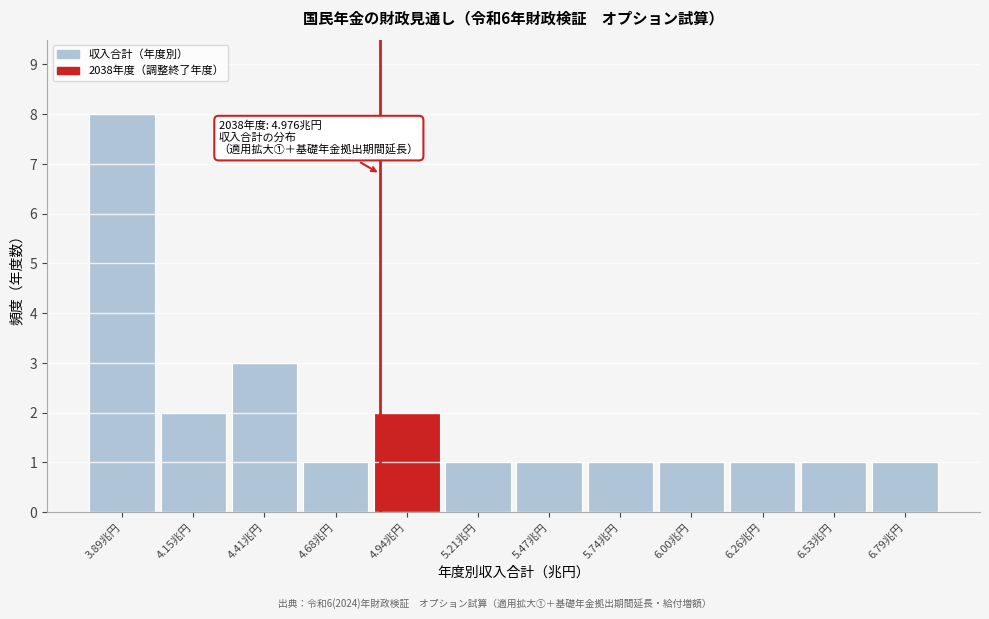

Reading left to right, list all the values displayed in this chart.

8	2	3	1	2	1	1	1	1	1	1	1